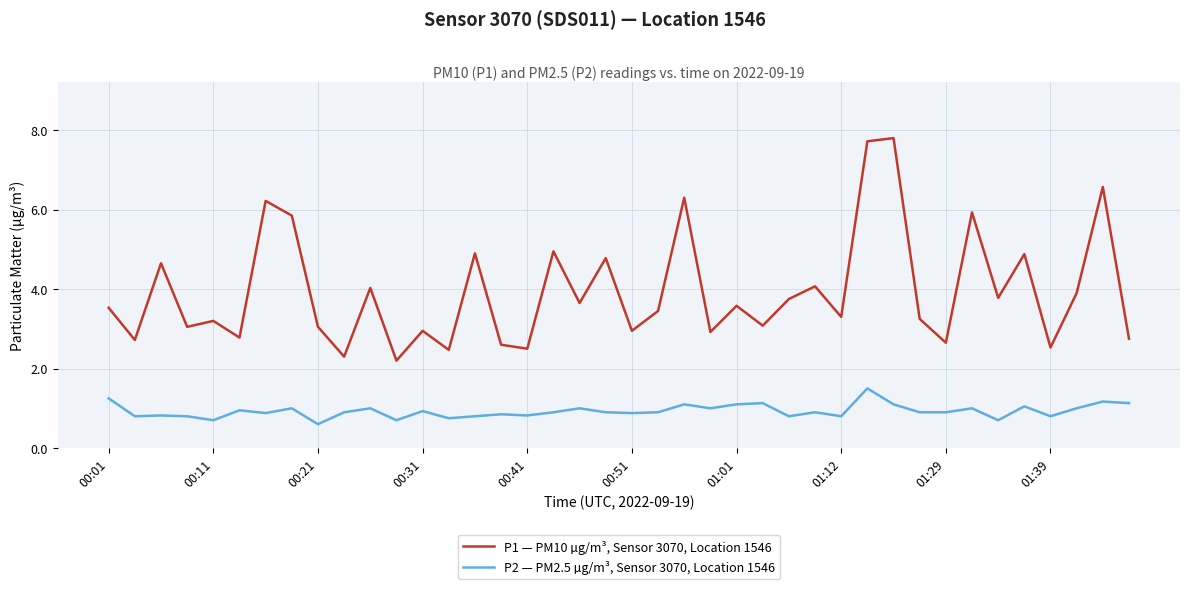

What is the lowest value of the P1 — PM10 µg/m³, Sensor 3070, Location 1546 series?

2.2